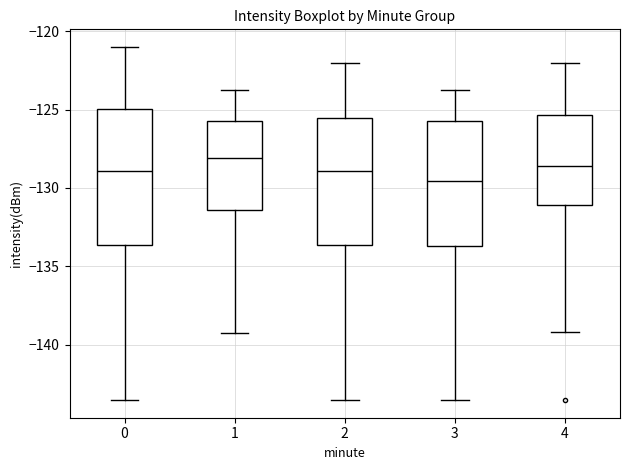

Which box is the tallest, from its lower edge to its upper edge?

0